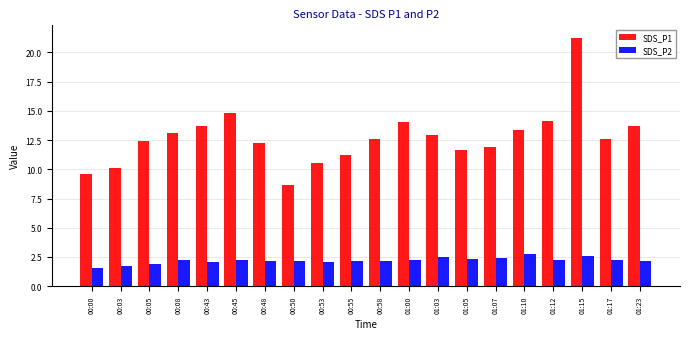

What is the difference between the highest and lowest values at 00:08?

10.9